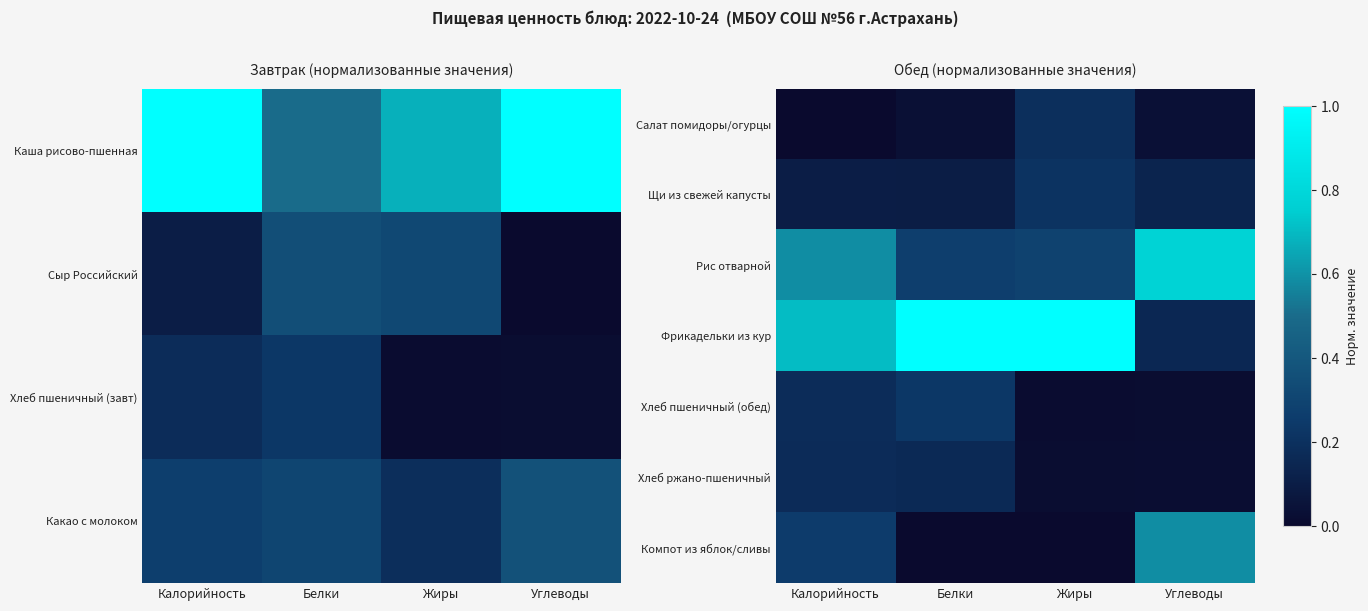

What is the spread (max minus min) of values at Углеводы?

0.8